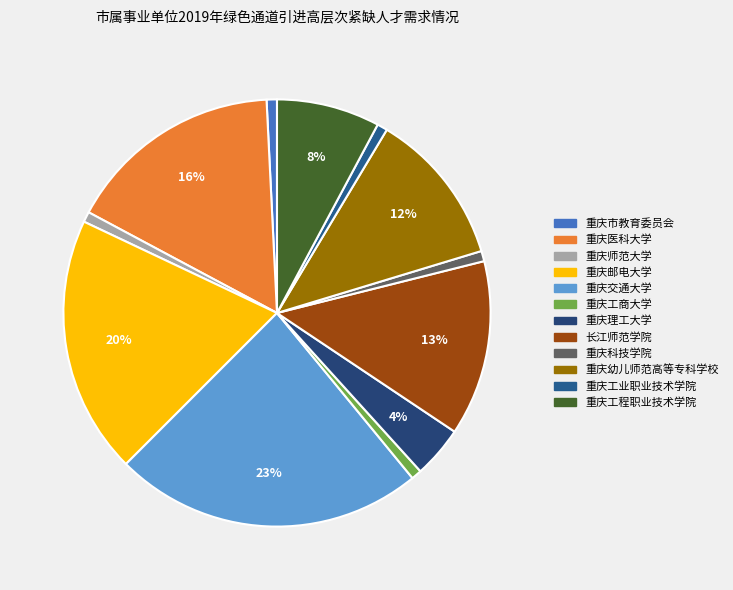

Count the number of slices in the pie.

12